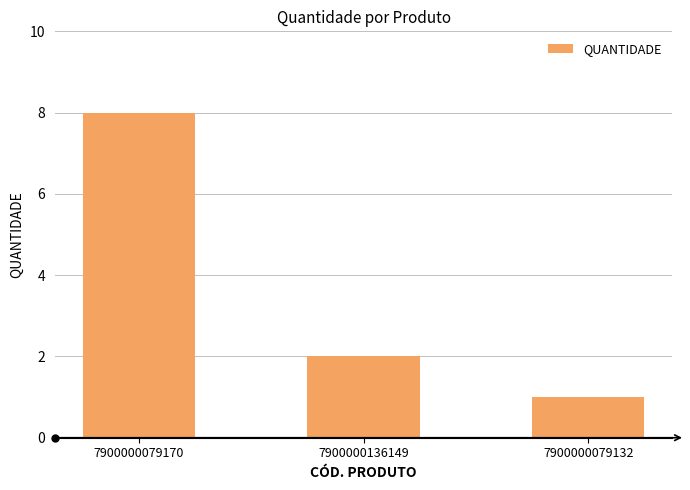

What is the label of the 1st bar from the right?

7900000079132